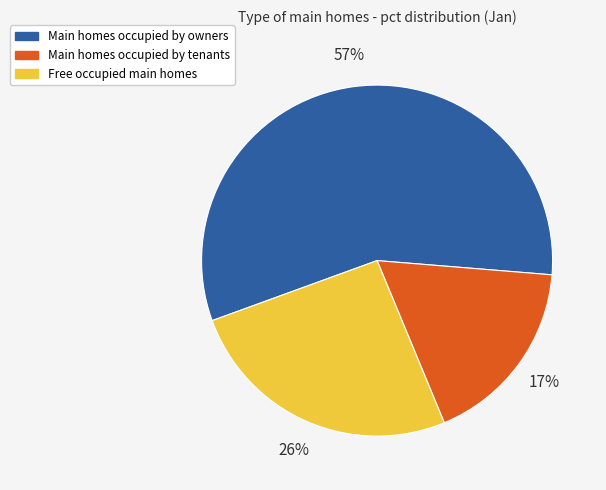

Is there any slice that represents more than half of the pie?

Yes